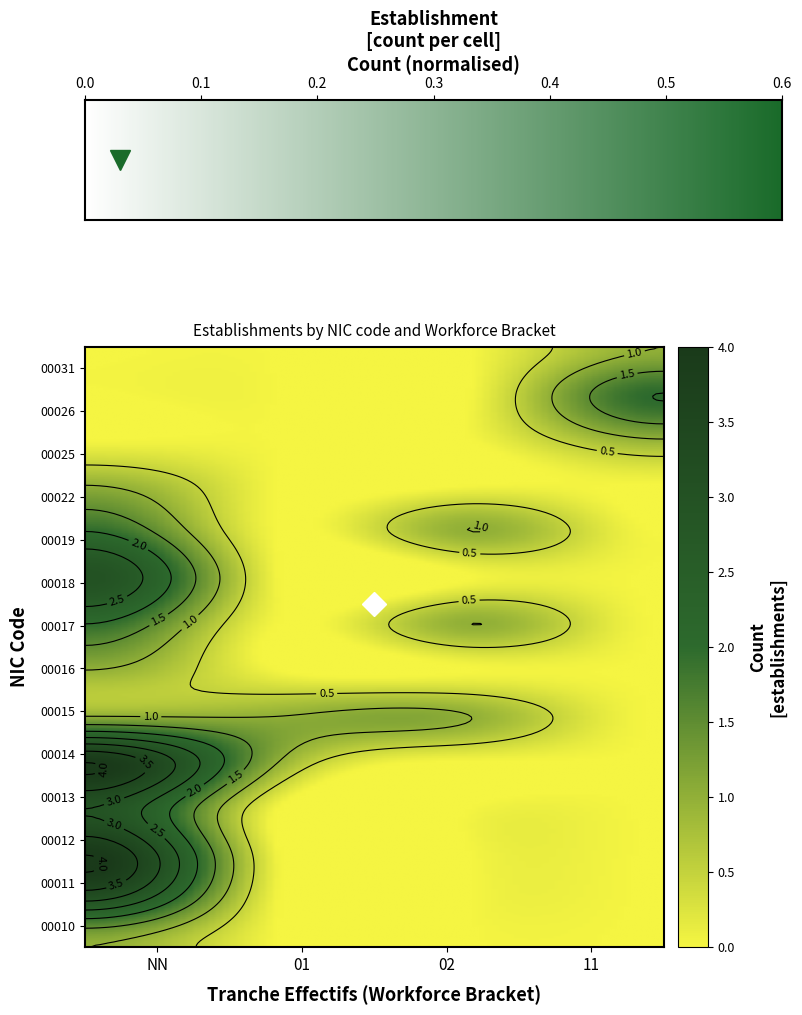

Rank the series at 11 from lowest to highest value.

00010, 00011, 00012, 00013, 00014, 00015, 00016, 00017, 00018, 00019, 00022, 00025, 00031, 00026